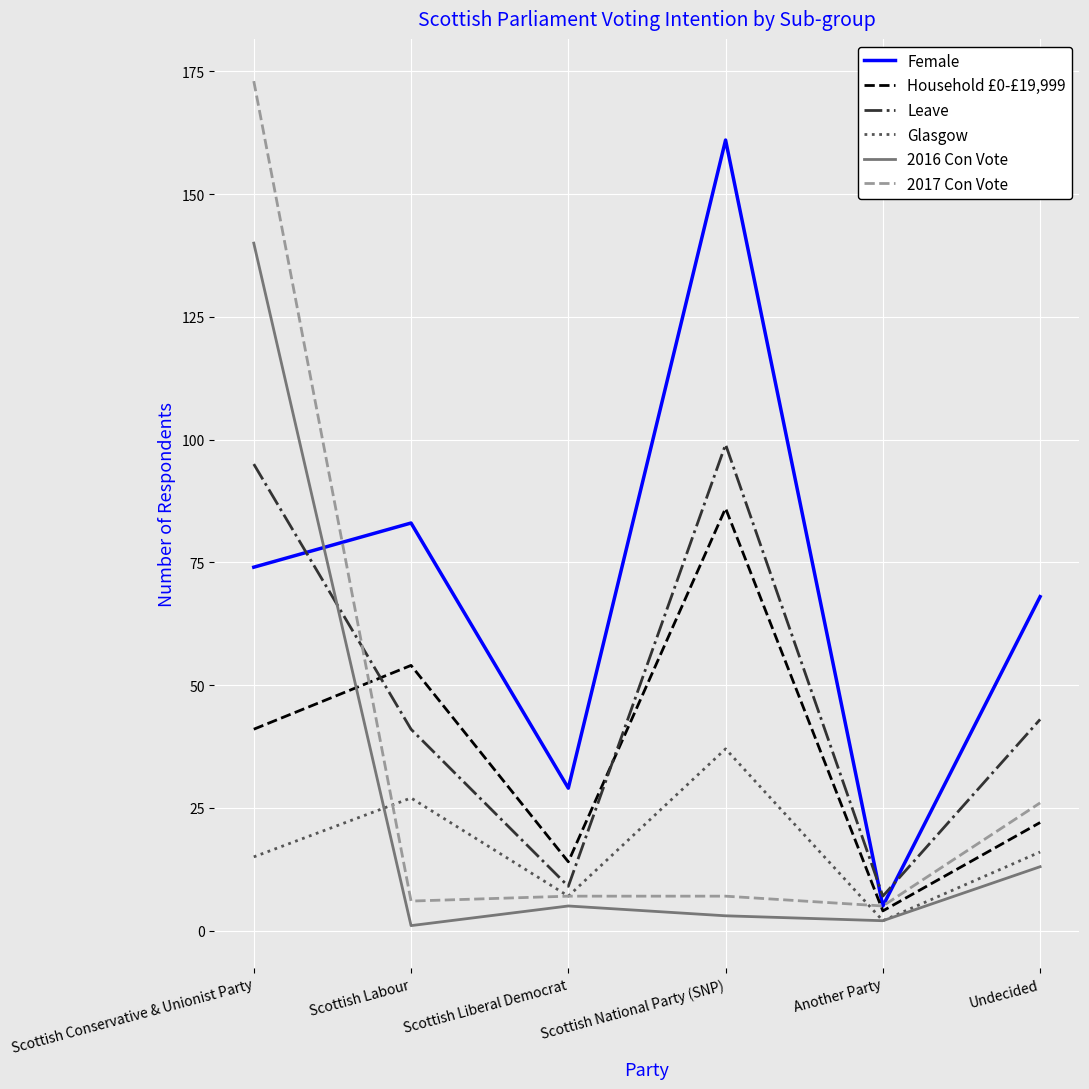

True or false: Household £0-£19,999 and Glasgow cross at least once.

False